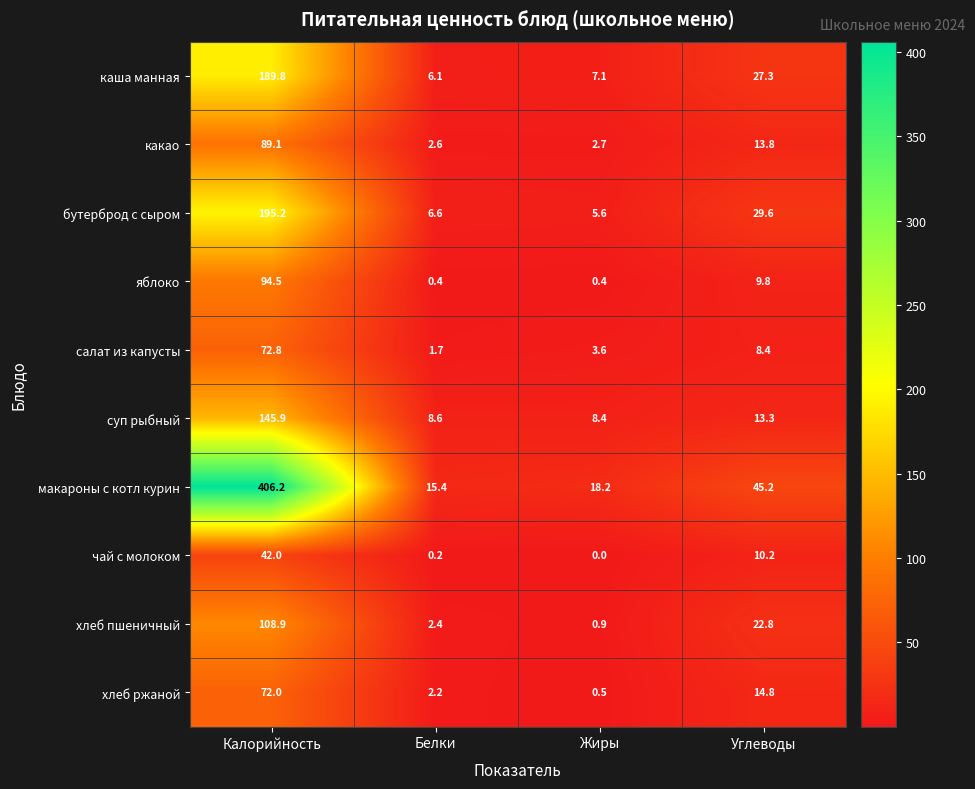

How many values in the каша манная series are below 27?

2